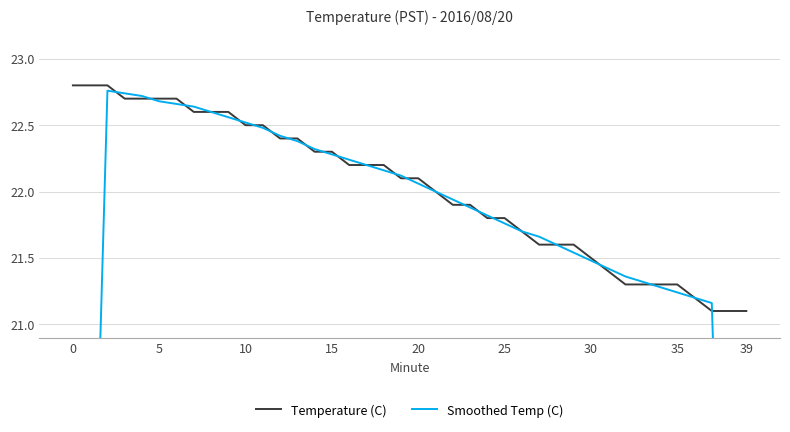

Reading left to right, extract all data points from this chart.

Temperature (C): 22.8	22.8	22.8	22.7	22.7	22.7	22.7	22.6	22.6	22.6	22.5	22.5	22.4	22.4	22.3	22.3	22.2	22.2	22.2	22.1	22.1	22.0	21.9	21.9	21.8	21.8	21.7	21.6	21.6	21.6	21.5	21.4	21.3	21.3	21.3	21.3	21.2	21.1	21.1	21.1
Smoothed Temp (C): 13.7	18.2	22.8	22.7	22.7	22.7	22.7	22.6	22.6	22.6	22.5	22.5	22.4	22.4	22.3	22.3	22.2	22.2	22.2	22.1	22.1	22.0	21.9	21.9	21.8	21.8	21.7	21.7	21.6	21.5	21.5	21.4	21.4	21.3	21.3	21.2	21.2	21.2	16.9	12.7